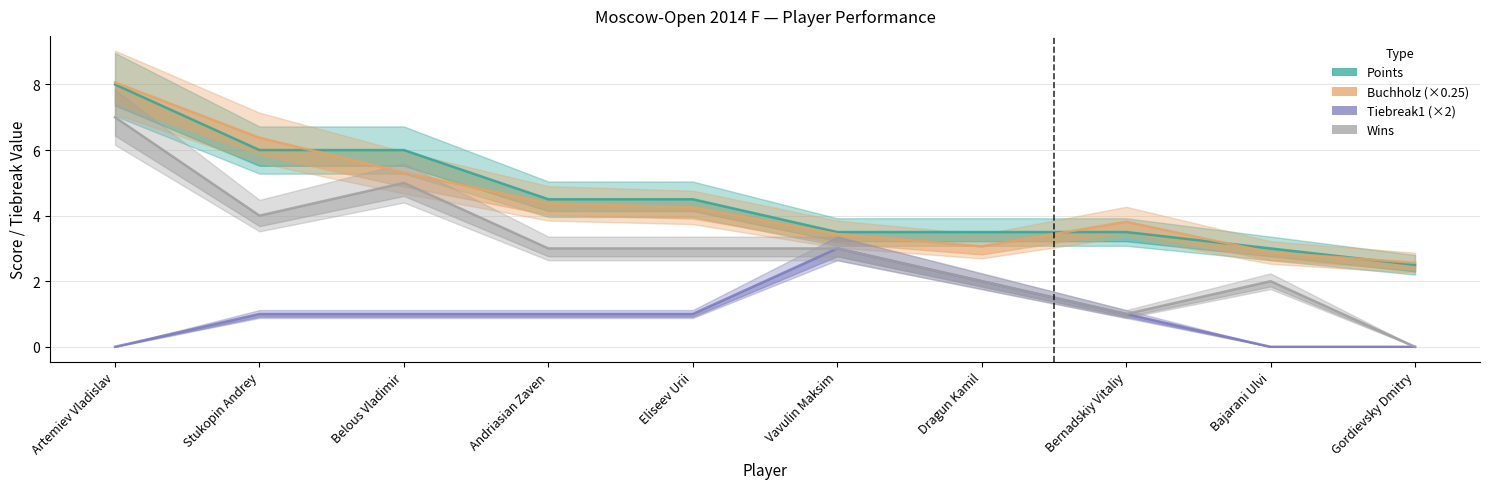

Rank the series by their maximum value, from lowest to highest.

Tiebreak1, Wins, Points, Buchholz